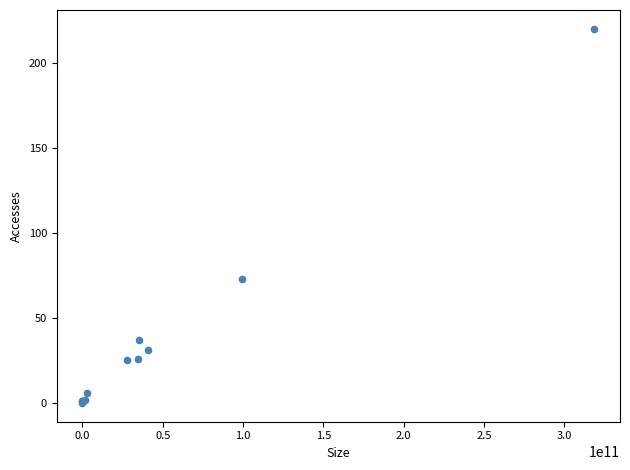

What Y value in the scatter plot is closest to 110?

73